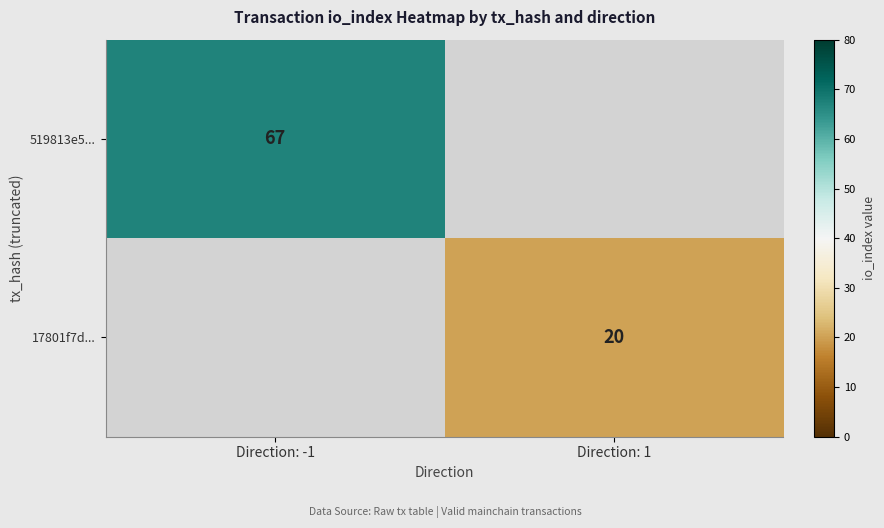

The 17801f7d... series shows 20 at Direction: 1. True or false?

True